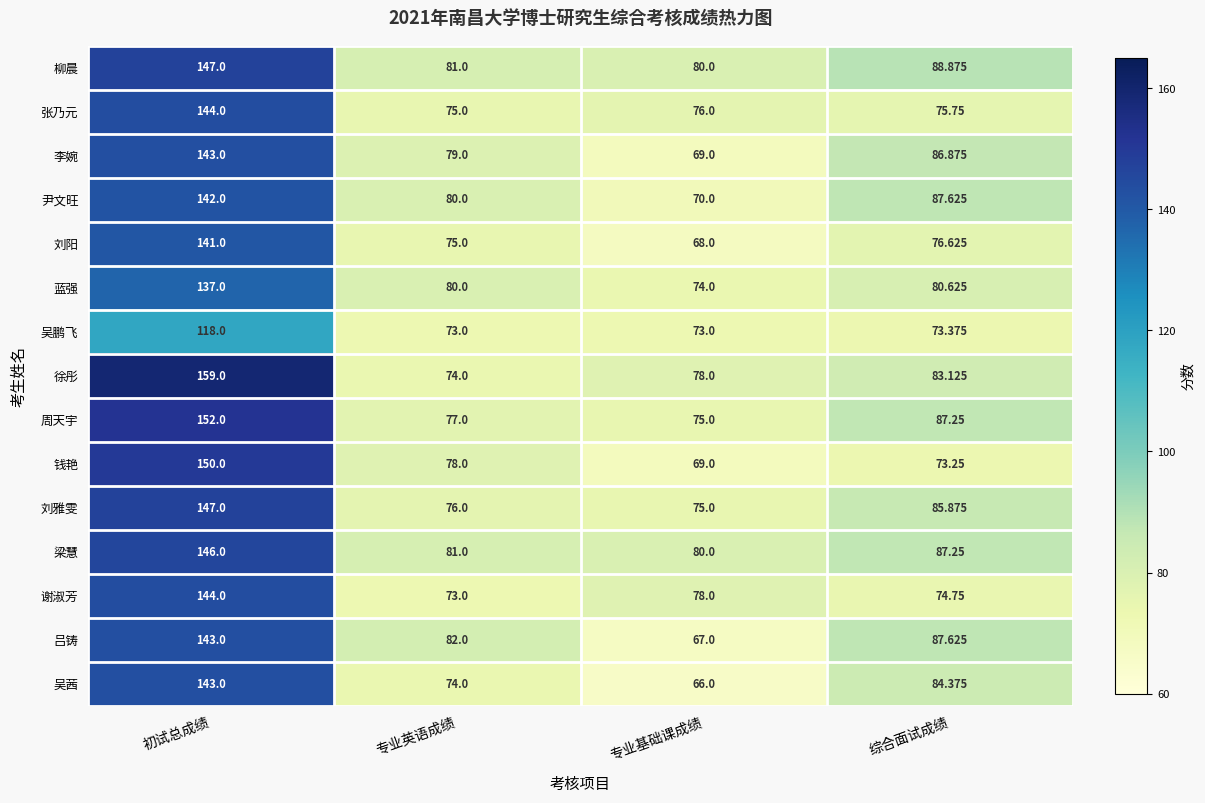

Which series has the largest range (max minus min)?

徐彤